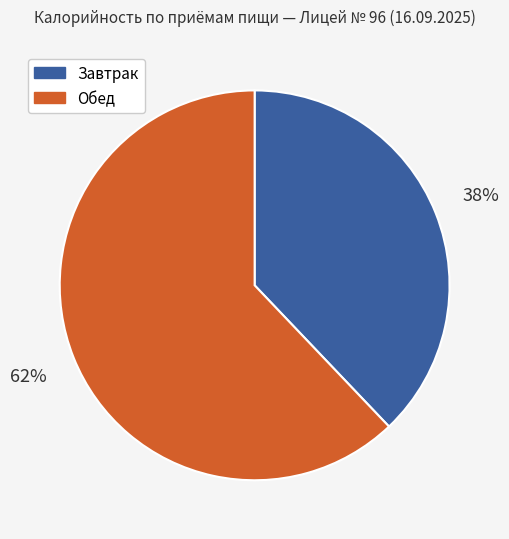

Is there any slice that represents more than half of the pie?

Yes